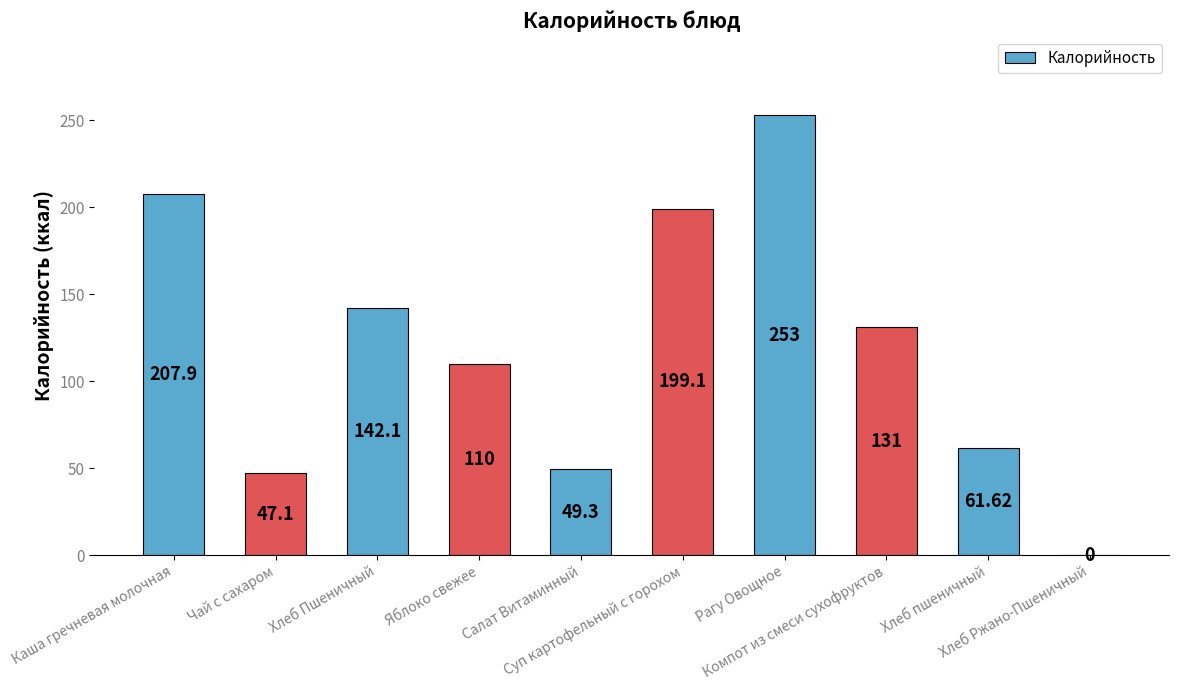

What is the label of the 9th bar from the right?

Чай с сахаром